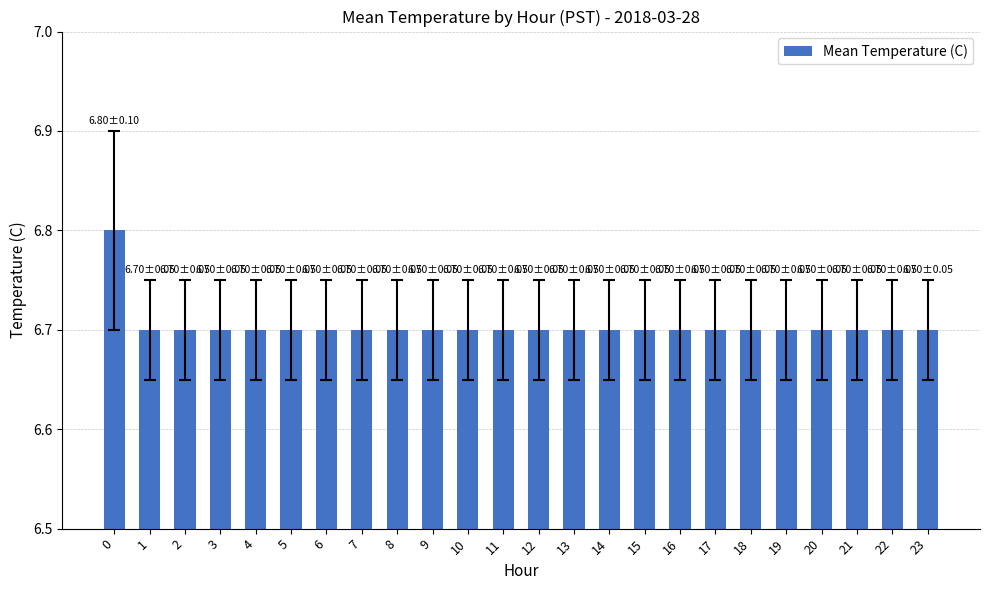

Reading left to right, list all the values displayed in this chart.

6.8	6.7	6.7	6.7	6.7	6.7	6.7	6.7	6.7	6.7	6.7	6.7	6.7	6.7	6.7	6.7	6.7	6.7	6.7	6.7	6.7	6.7	6.7	6.7